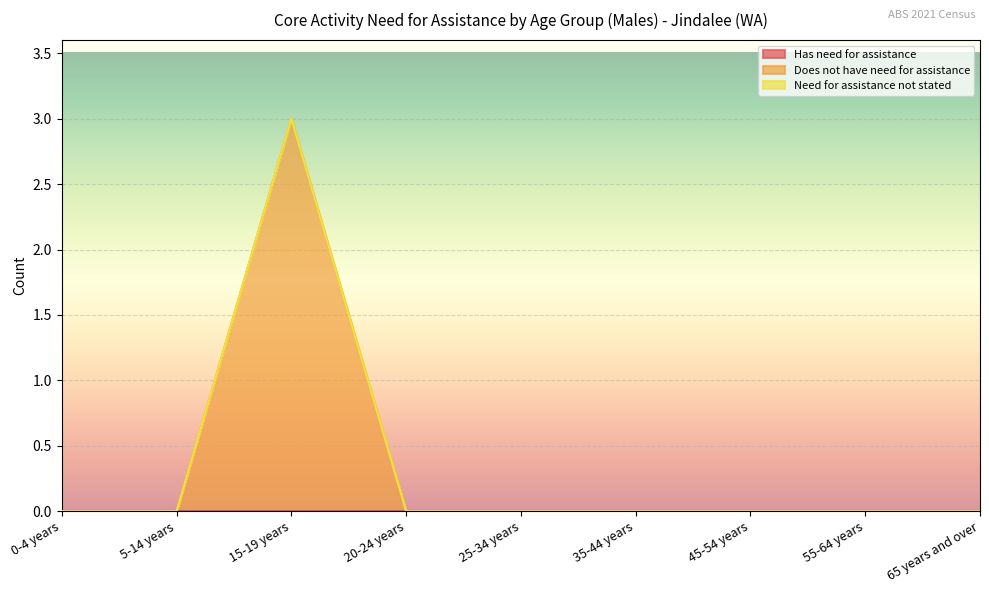

How many data points does each series have?

9